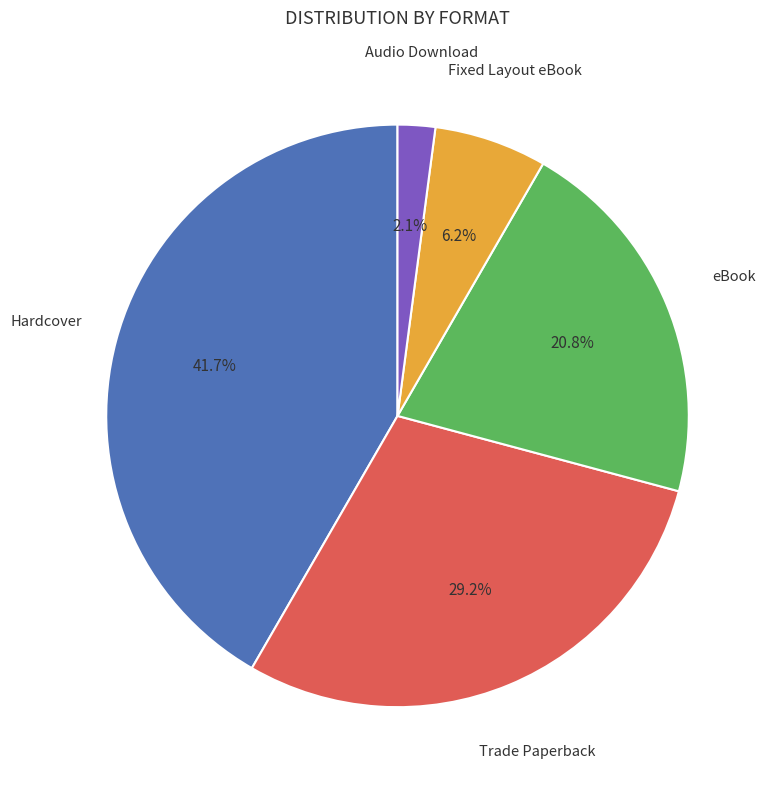

Is there any slice that represents more than half of the pie?

No